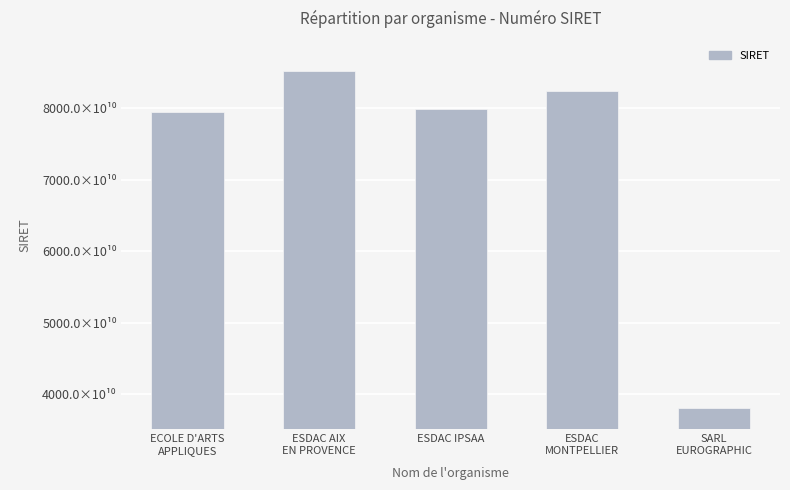

At which category does the chart reach its minimum across all series?

SARL
EUROGRAPHIC